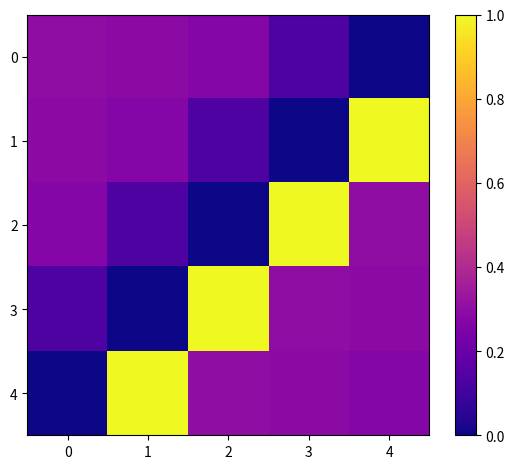

What is the difference between the highest and lowest values at 2?

1.0